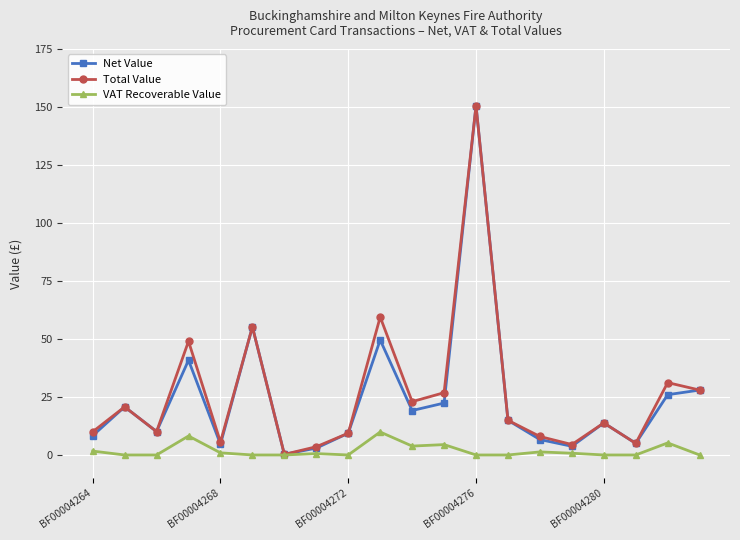

What is the highest value of the Net Value series?

150.5